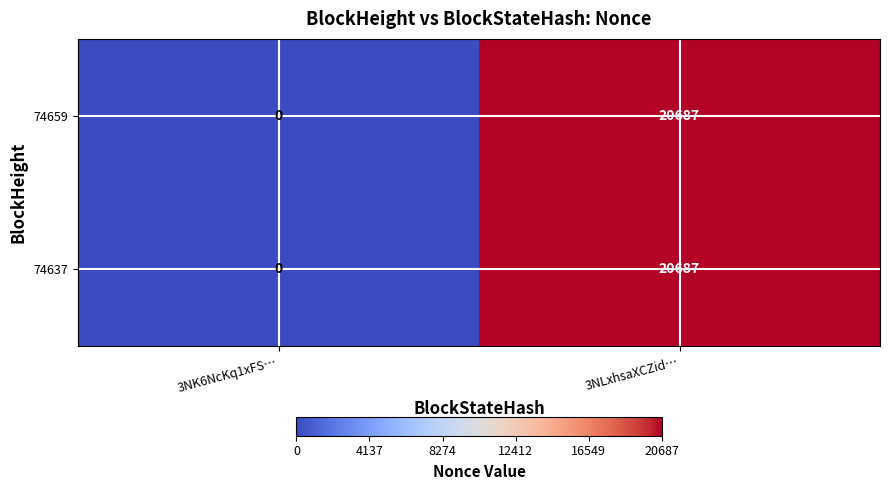

True or false: 74659 has a value of 8433 at 3NK6NcKq1xFS….

False